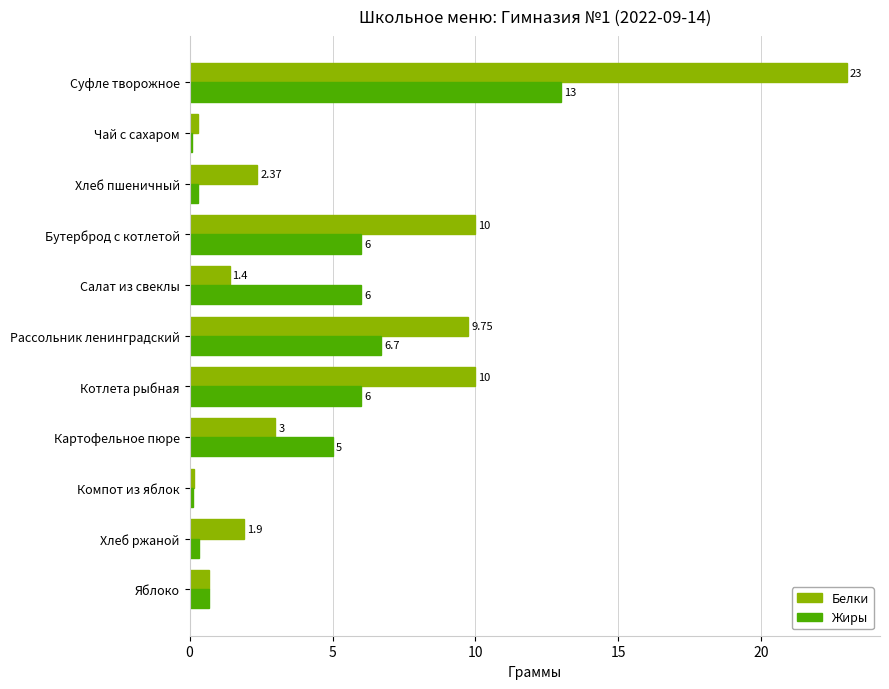

What is the total value across all series at Котлета рыбная?

16.0